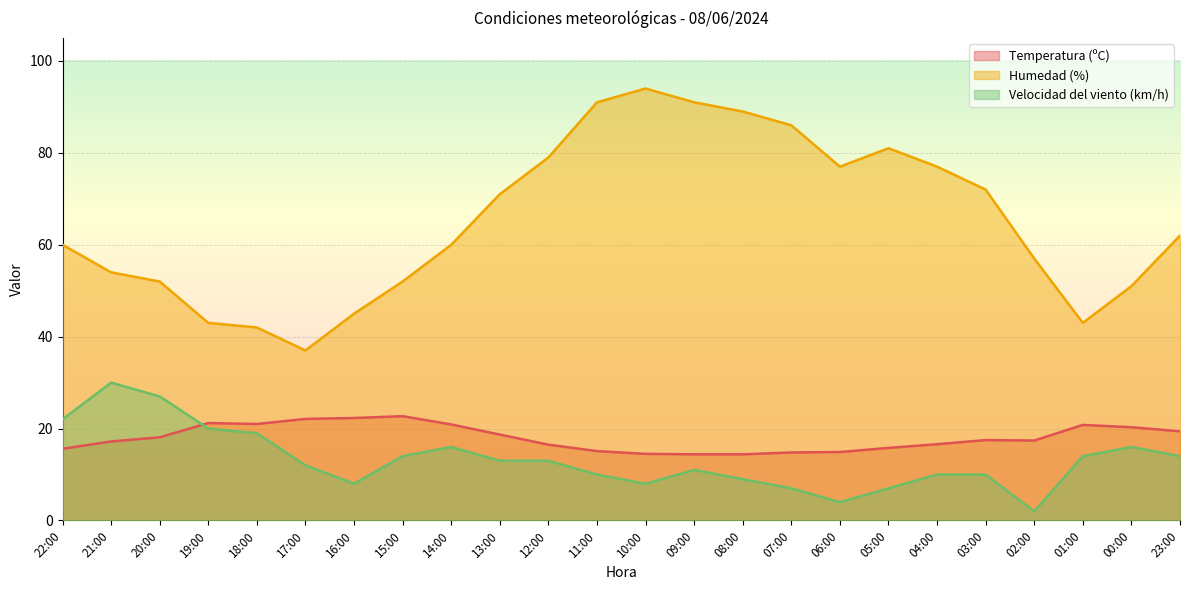

Which series has the largest total across all categories?

Humedad (%)